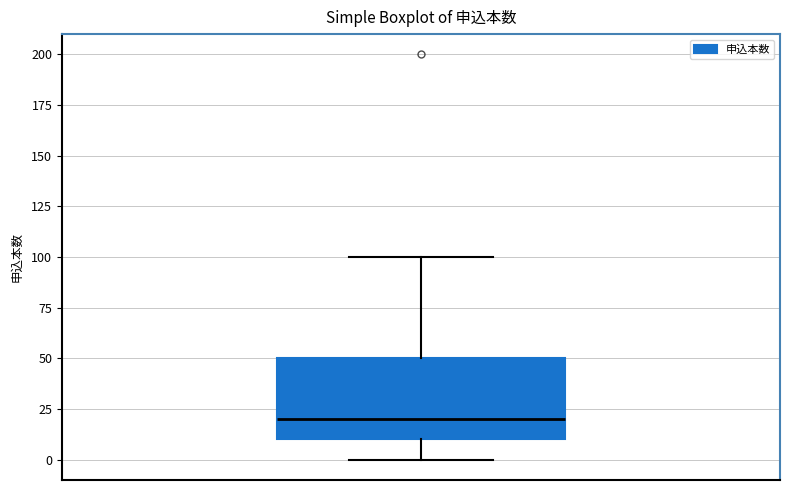

Read this box plot against the y-axis: the position of the median line, the range covered by the box, and the ends of both whiskers. The values are not printed on the chart, so give them approximately, as read against the axis.

median 20, box 10 to 50, whiskers 0 to 100